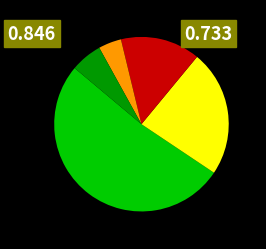

Is there any slice that represents more than half of the pie?

Yes